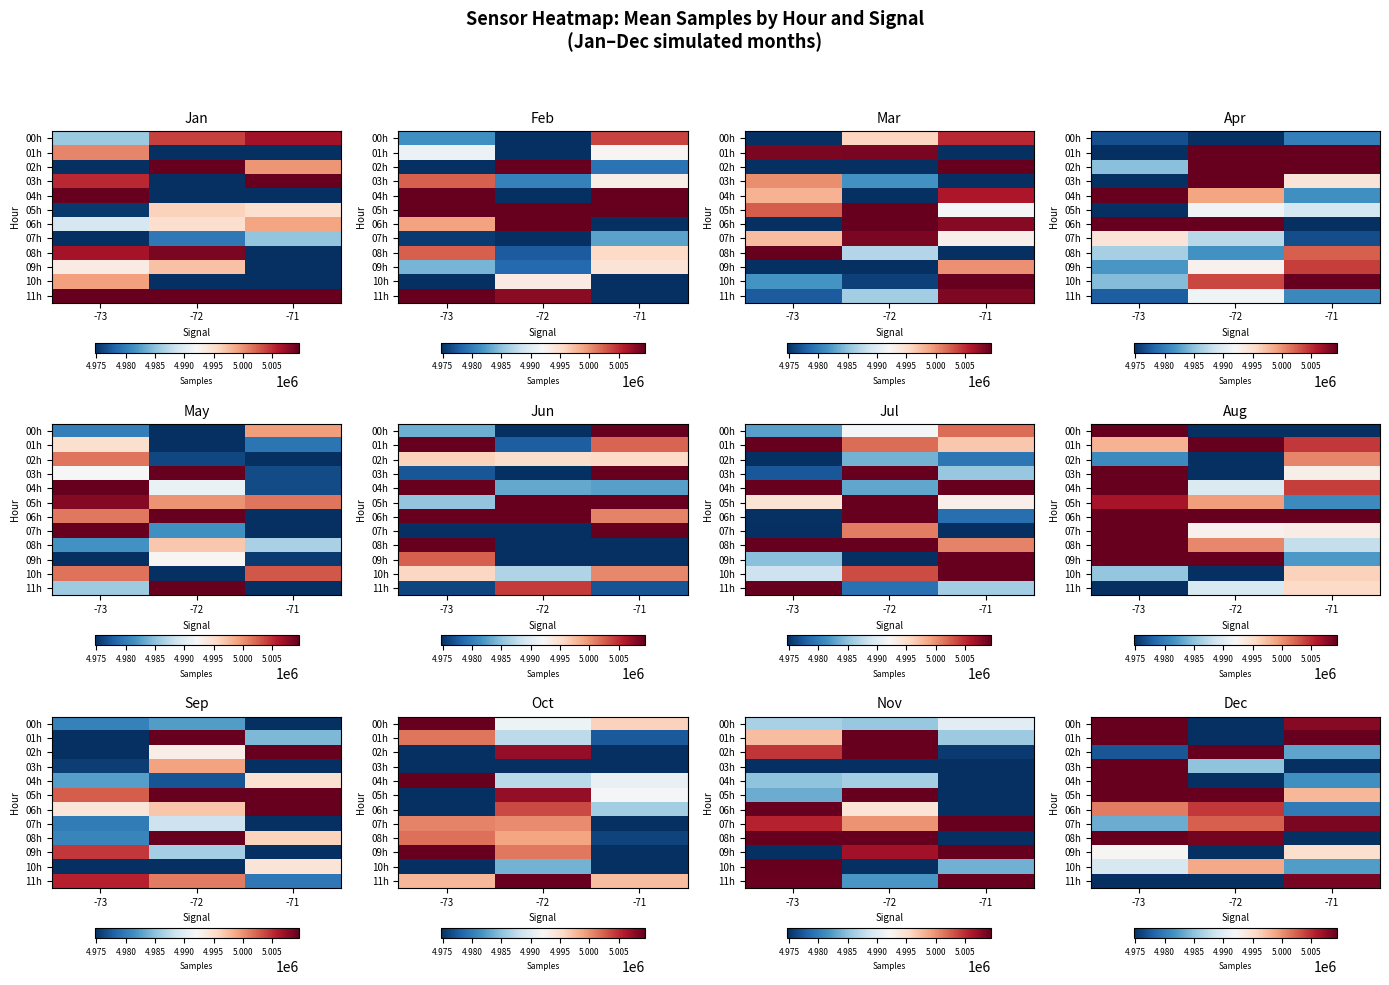

Is it true that 01h equals 5016804.2 at -71?

True